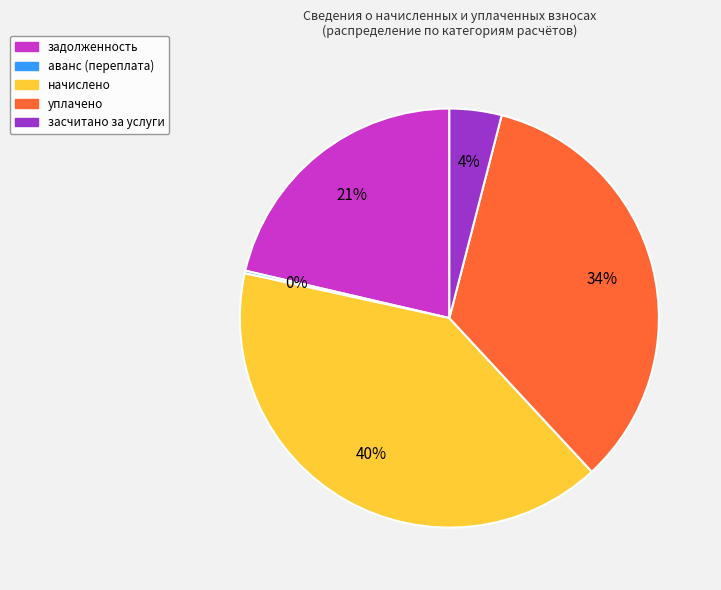

The задолженность slice represents 33% of the pie. True or false?

False